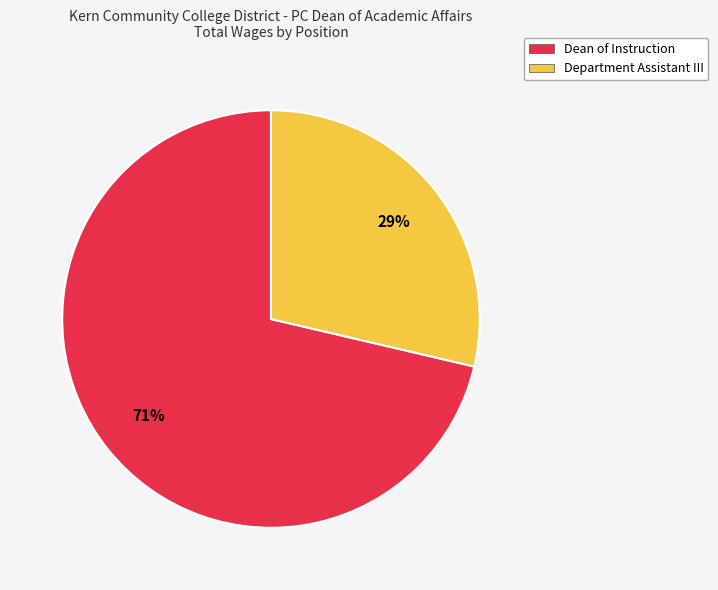

How many slices are in this pie chart?

2